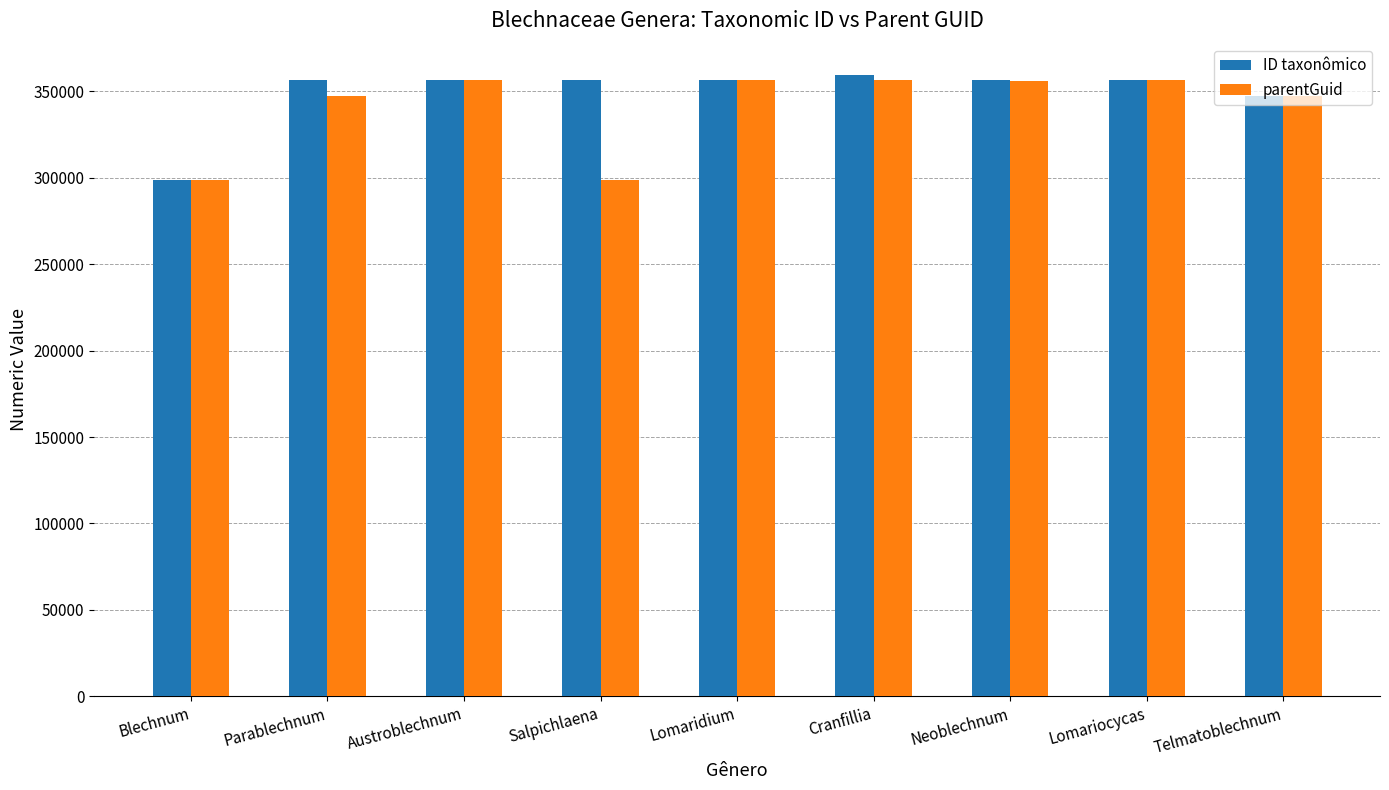

At which label is ID taxonômico closest to 329211?

Telmatoblechnum